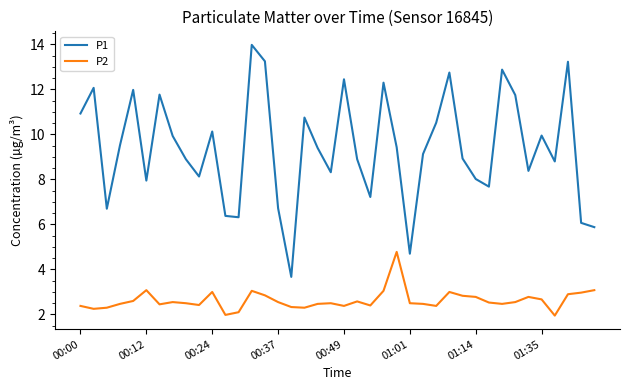

What is the maximum value for P2?

4.8